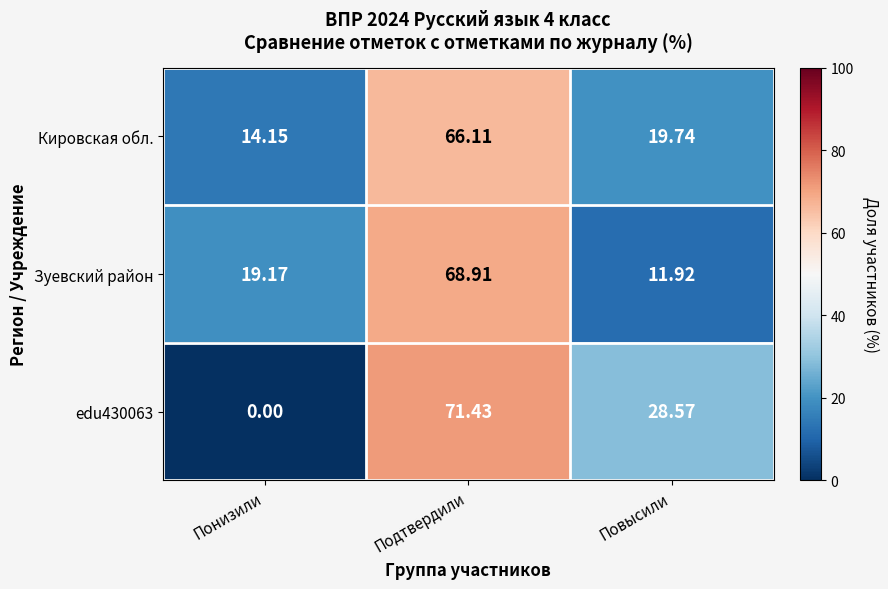

At which label is Кировская обл. closest to 40?

Повысили